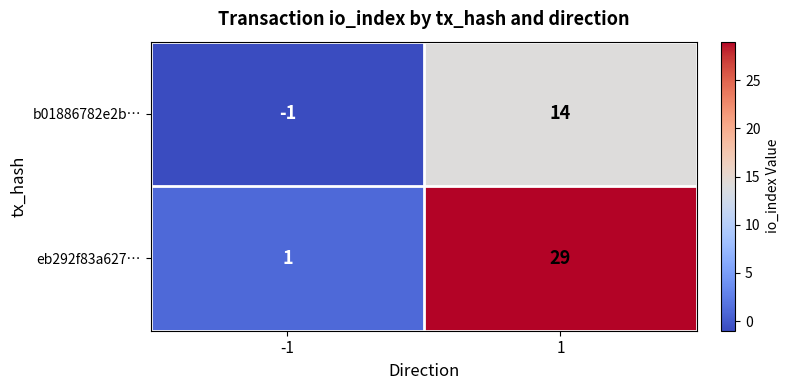

Reading left to right, transcribe all the data shown in this chart.

b01886782e2b…: -1=-1	1=14
eb292f83a627…: -1=1	1=29